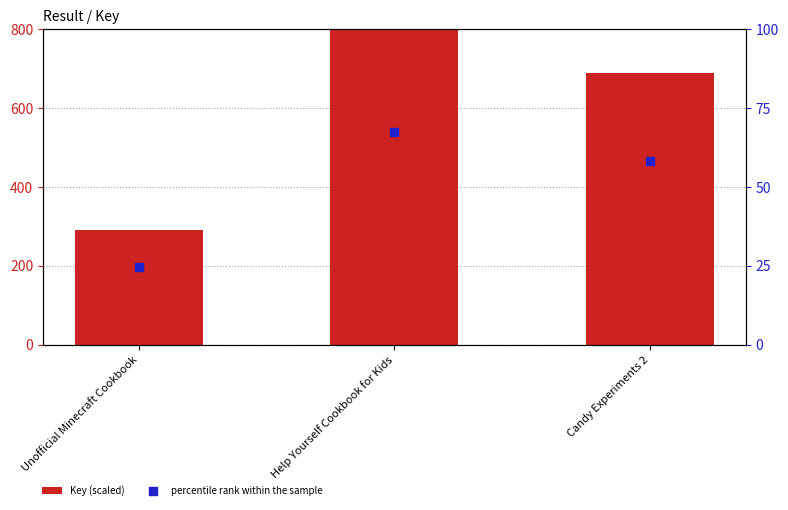

What is the total value across all series at Unofficial Minecraft Cookbook?

315.9